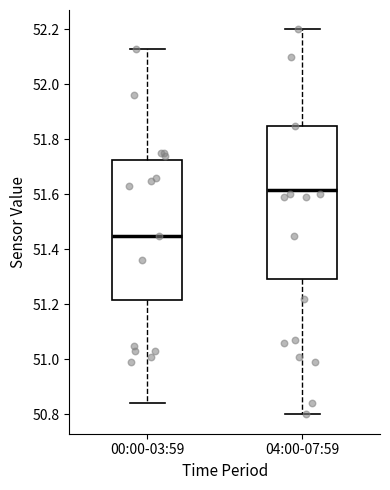

Reading left to right, transcribe this box plot: for each box, give where its median line is, the range the box spans, and where its two whiskers end, as read against the y-axis. The values are not printed on the chart, so give them approximately, as read against the axis.

00:00-03:59: median 51.46, box 51.22 to 51.72, whiskers 50.84 to 52.14
04:00-07:59: median 51.62, box 51.30 to 51.86, whiskers 50.80 to 52.20